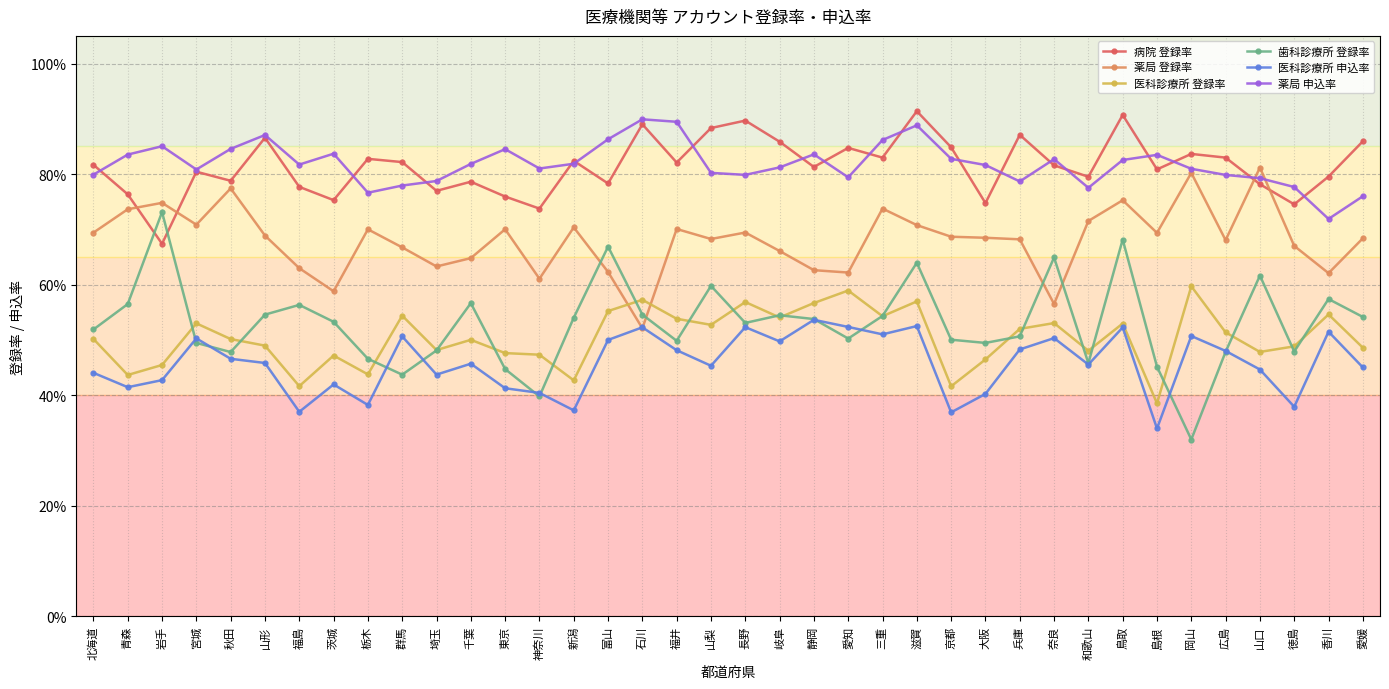

Is this an area chart (filled region under the line)?

No